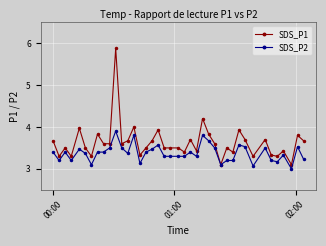

Which series has the widest spread of values?

SDS_P1